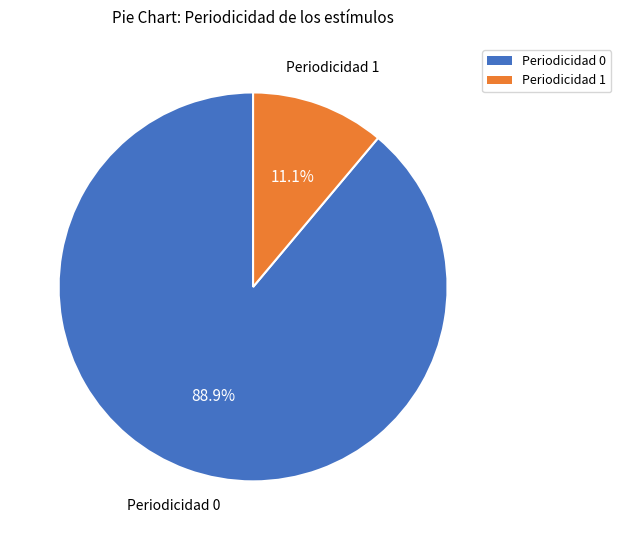

Is there any slice that represents more than half of the pie?

Yes